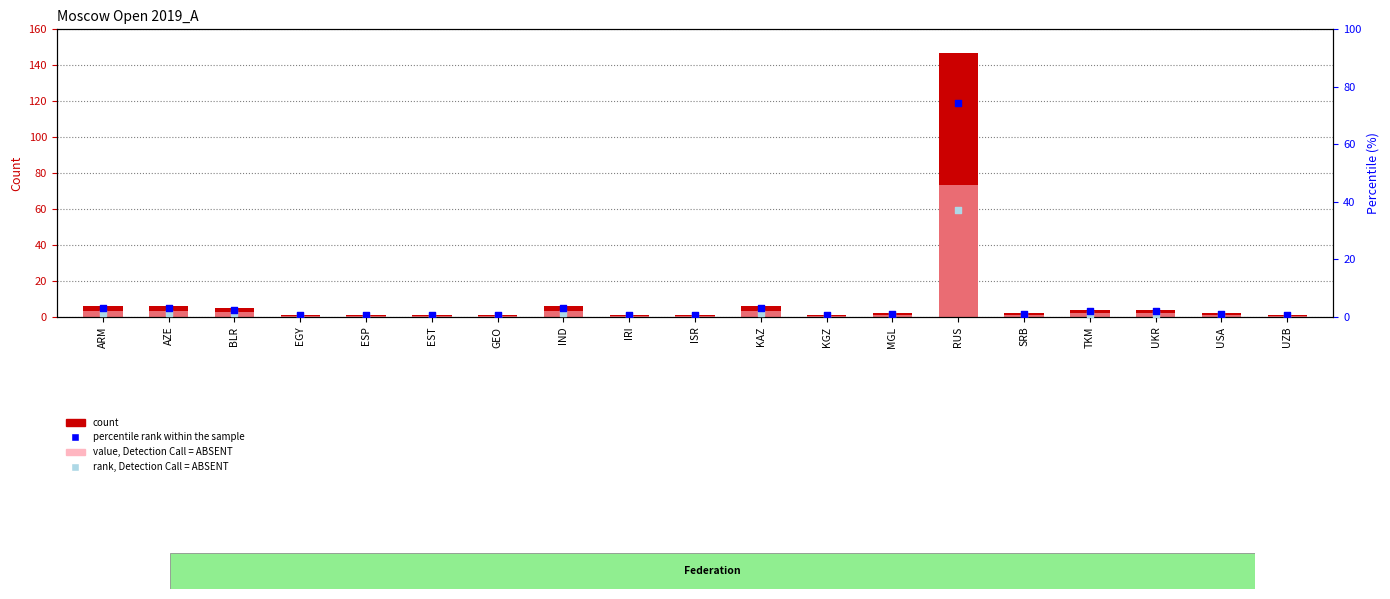

At which category is the sum across all series the highest?

RUS